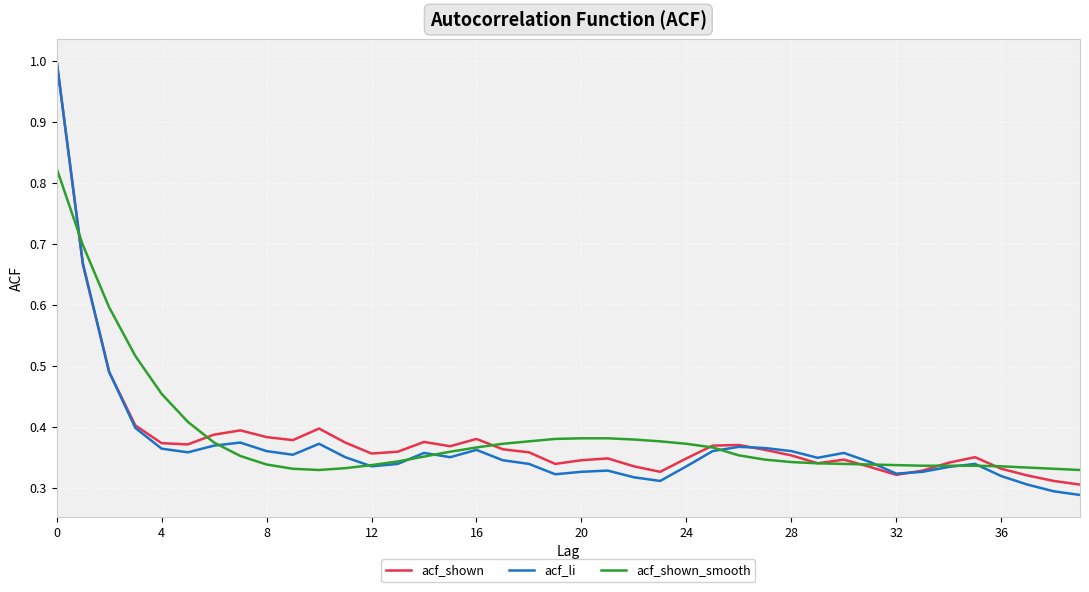

True or false: acf_shown_smooth and acf_shown intersect in this chart.

True